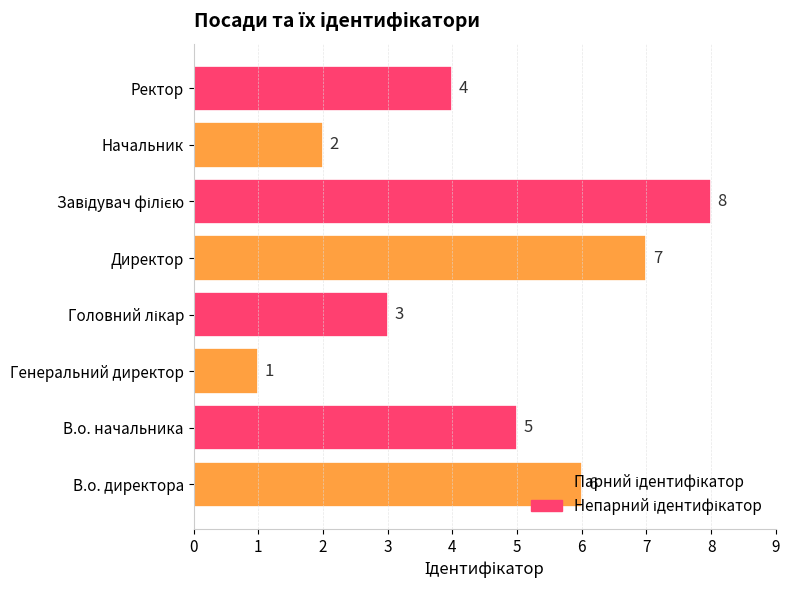

What is the change in value from Генеральний директор to Начальник?

+1